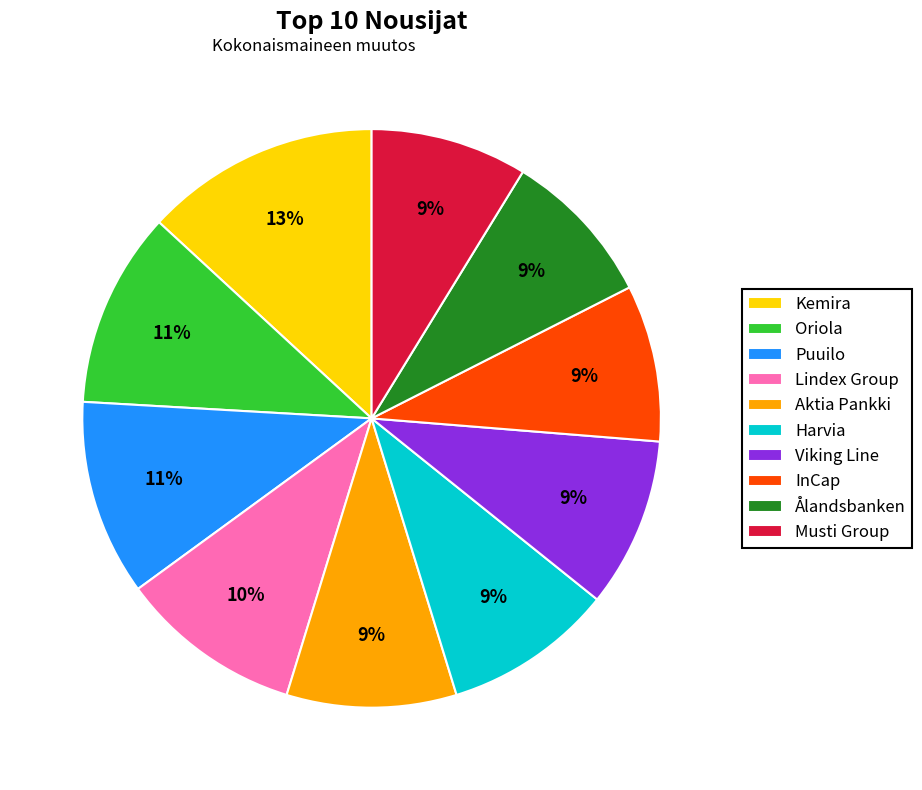

Is there any slice that represents more than half of the pie?

No